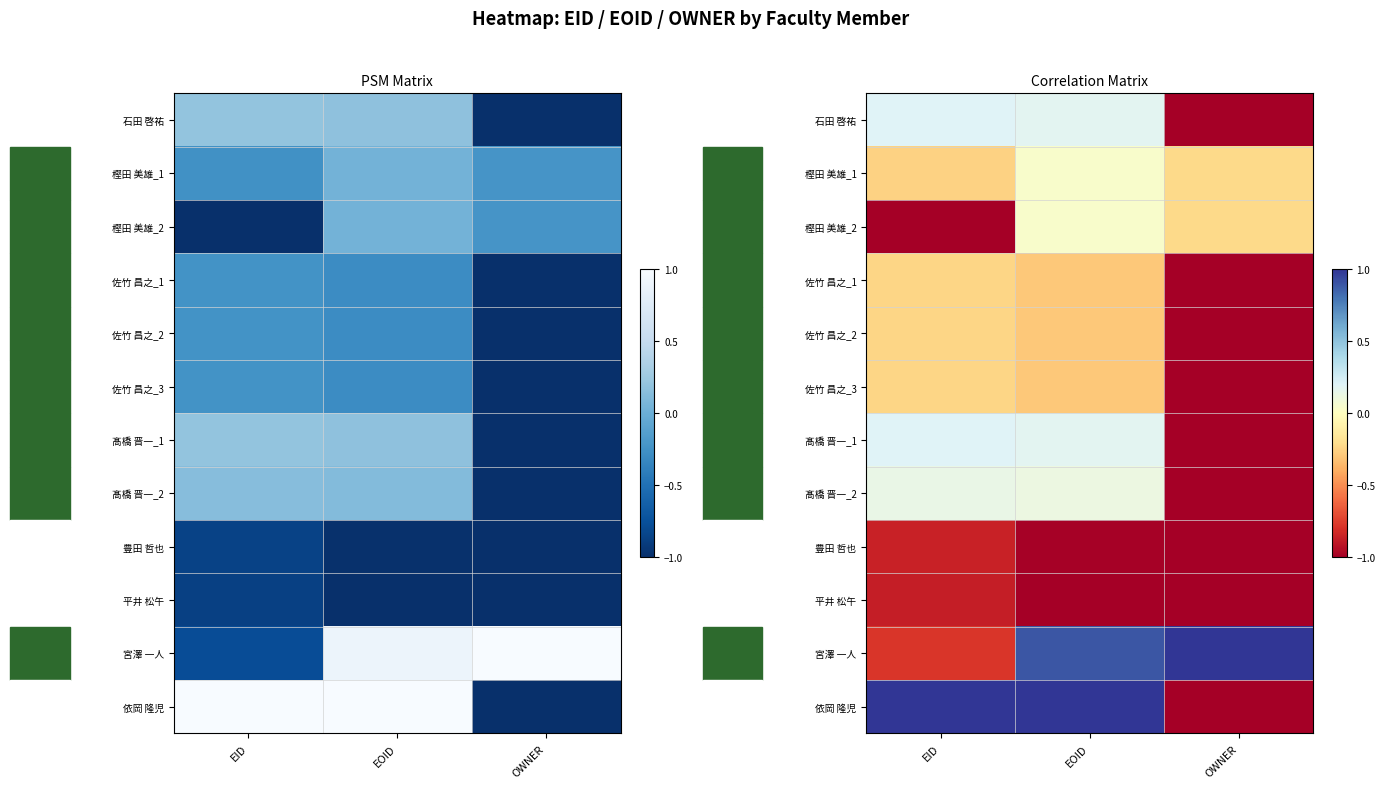

What is the spread (max minus min) of values at OWNER?

2.0